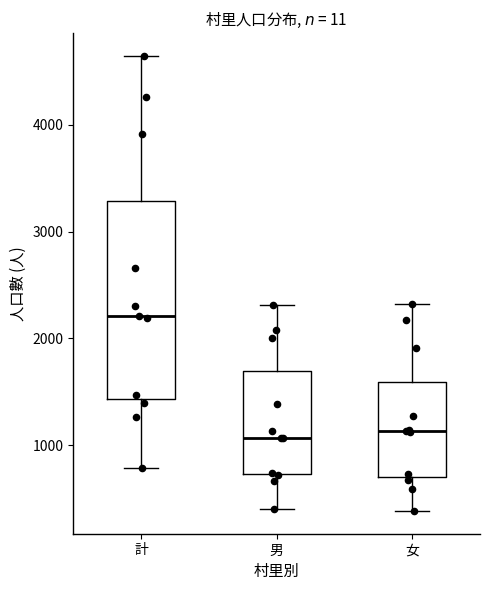

Which box is the tallest, from its lower edge to its upper edge?

計